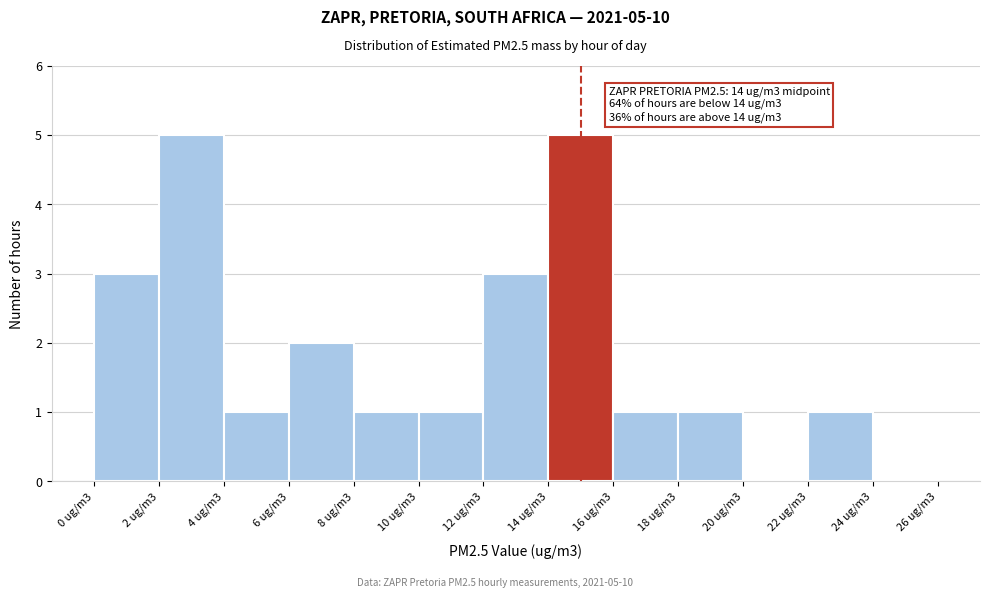

Reading left to right, list all the values displayed in this chart.

0 ug/m3=3	2 ug/m3=5	4 ug/m3=1	6 ug/m3=2	8 ug/m3=1	10 ug/m3=1	12 ug/m3=3	14 ug/m3=5	16 ug/m3=1	18 ug/m3=1	20 ug/m3=0	22 ug/m3=1	24 ug/m3=0